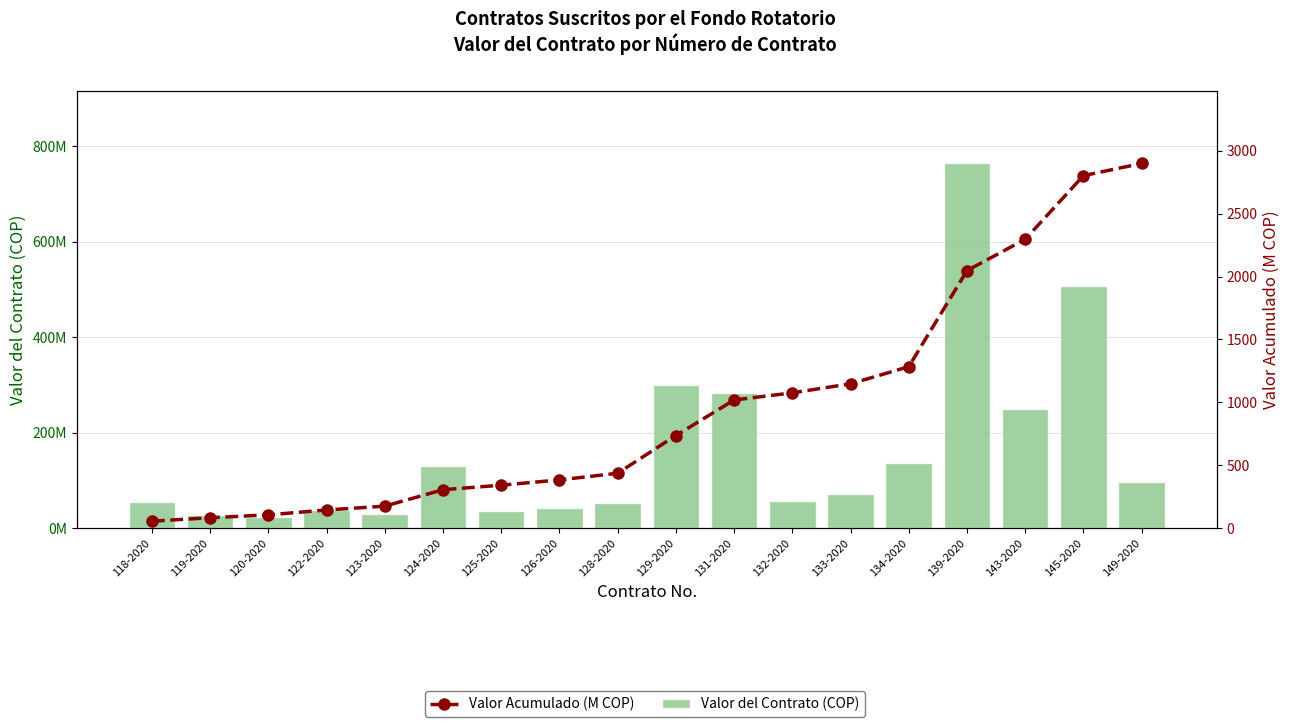

Reading left to right, list all the values displayed in this chart.

Valor del Contrato (COP): 118-2020=55692000.0	119-2020=27381900.0	120-2020=22784644.0	122-2020=39000000.0	123-2020=30345000.0	124-2020=130573616.0	125-2020=36000000.0	126-2020=42000000.0	128-2020=53000000.0	129-2020=299788904.0	131-2020=282345350.0	132-2020=57057195.0	133-2020=71735000.0	134-2020=136212137.0	139-2020=763515900.0	143-2020=249000000.0	145-2020=506000000.0	149-2020=97044500.0
Valor Acumulado (M COP): 118-2020=55.7	119-2020=83.1	120-2020=105.9	122-2020=144.9	123-2020=175.2	124-2020=305.8	125-2020=341.8	126-2020=383.8	128-2020=436.8	129-2020=736.6	131-2020=1018.9	132-2020=1076.0	133-2020=1147.7	134-2020=1283.9	139-2020=2047.4	143-2020=2296.4	145-2020=2802.4	149-2020=2899.5